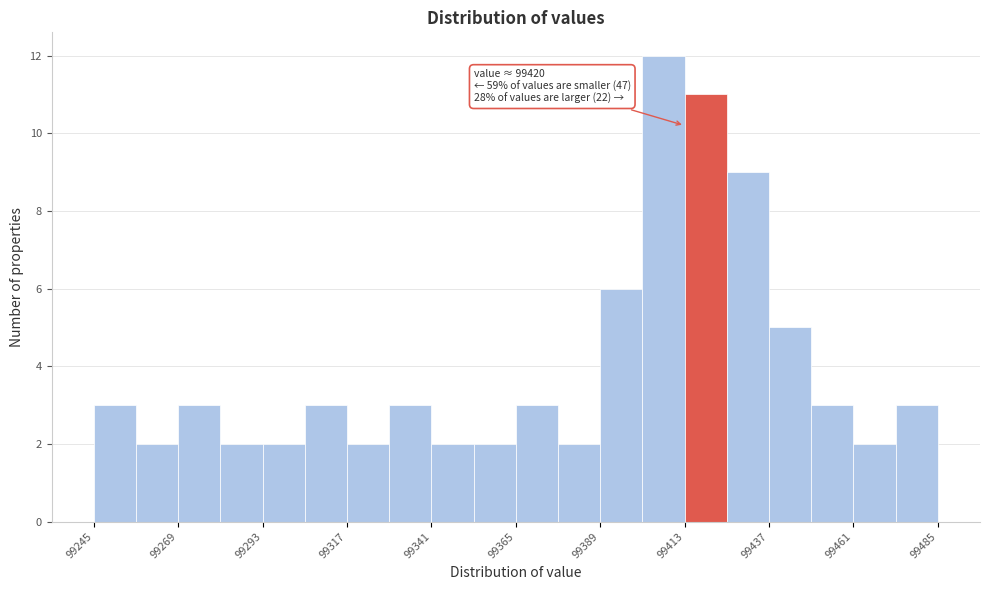

Read against the x-axis, roughly where is the centre of the tallest bar?

99405